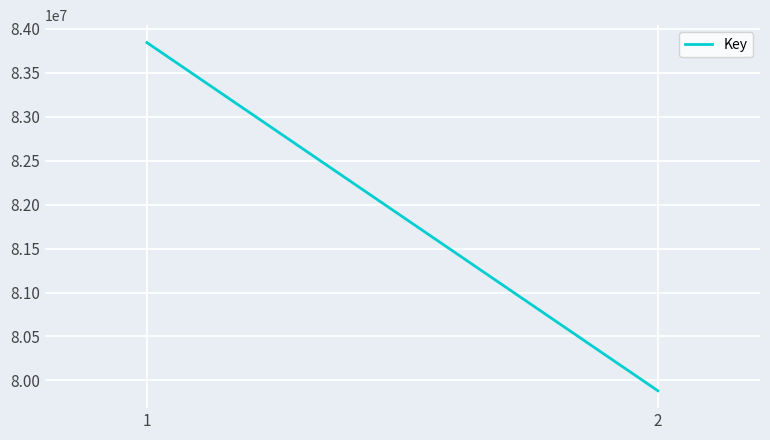

Does the chart display data point markers on the line(s)?

No